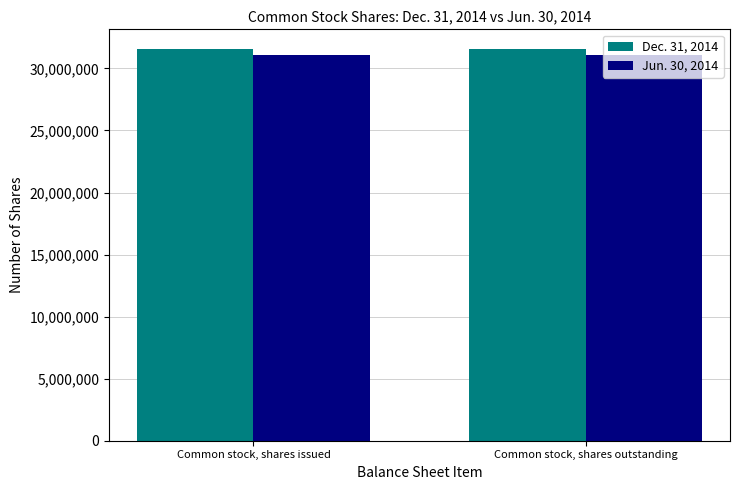

What is the spread (max minus min) of values at Common stock, shares issued?

487628